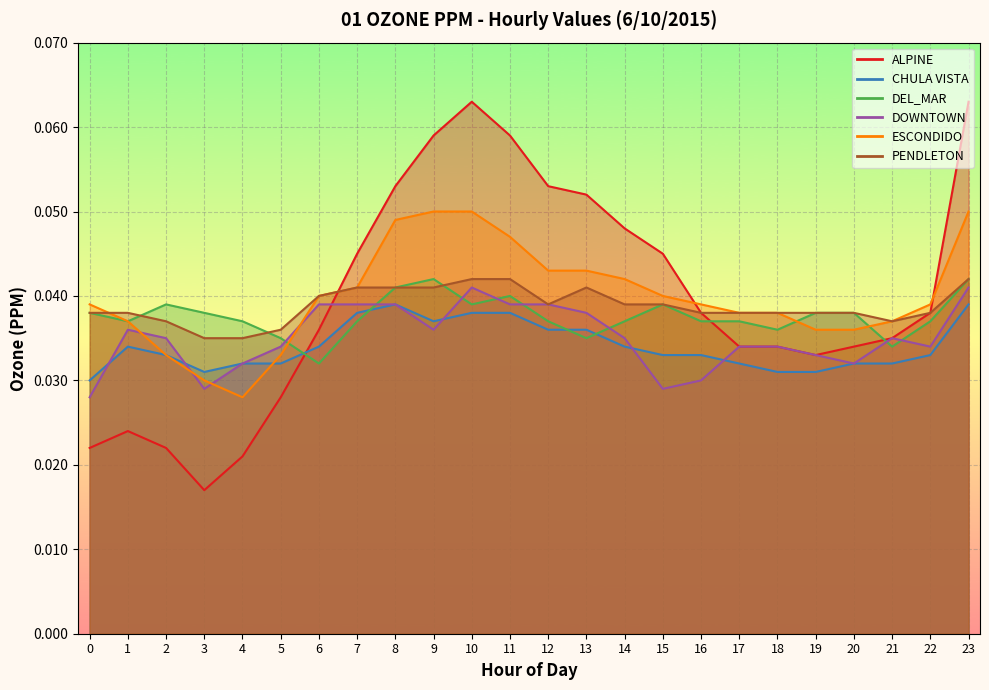

The value of ALPINE at 7 is 0.0. True or false?

False